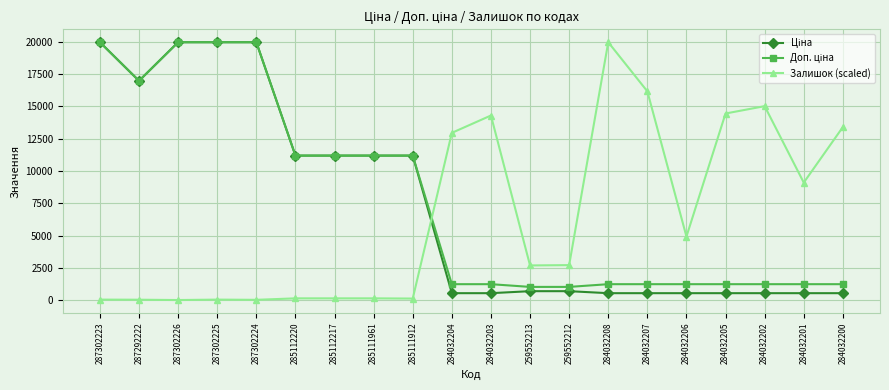

At which label is Залишок (scaled) closest to 9986?

284032201